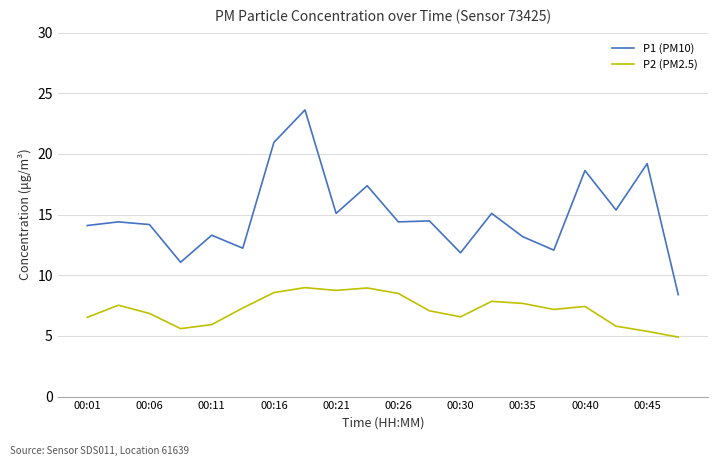

What is the maximum value for P1 (PM10)?

23.6